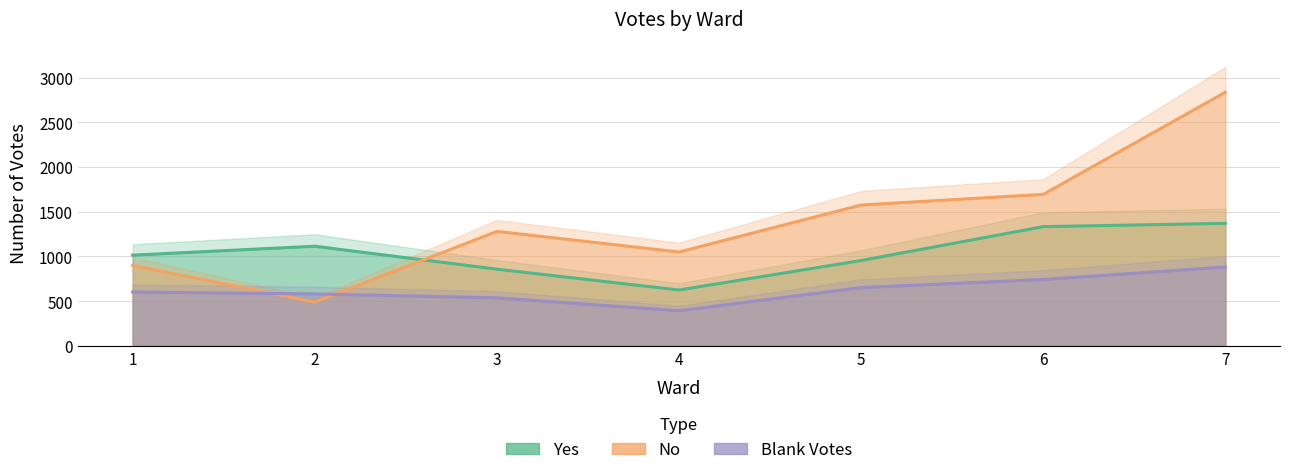

What is the approximate value of Blank Votes at 6, to the nearest 50?

750